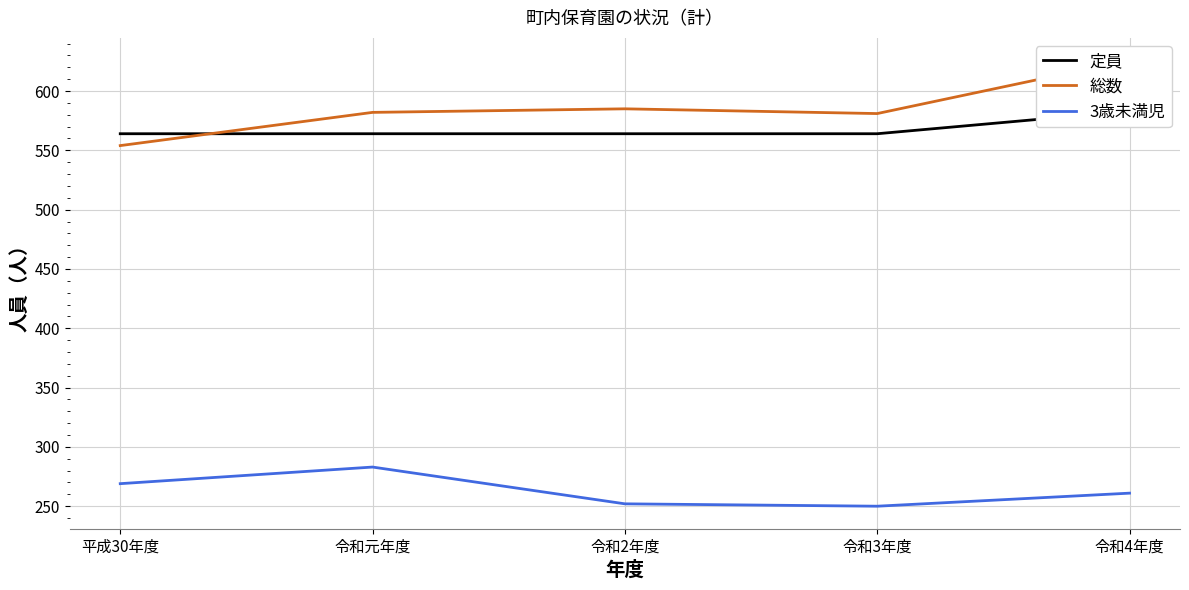

Where is 3歳未満児 nearest to the value 266?

平成30年度